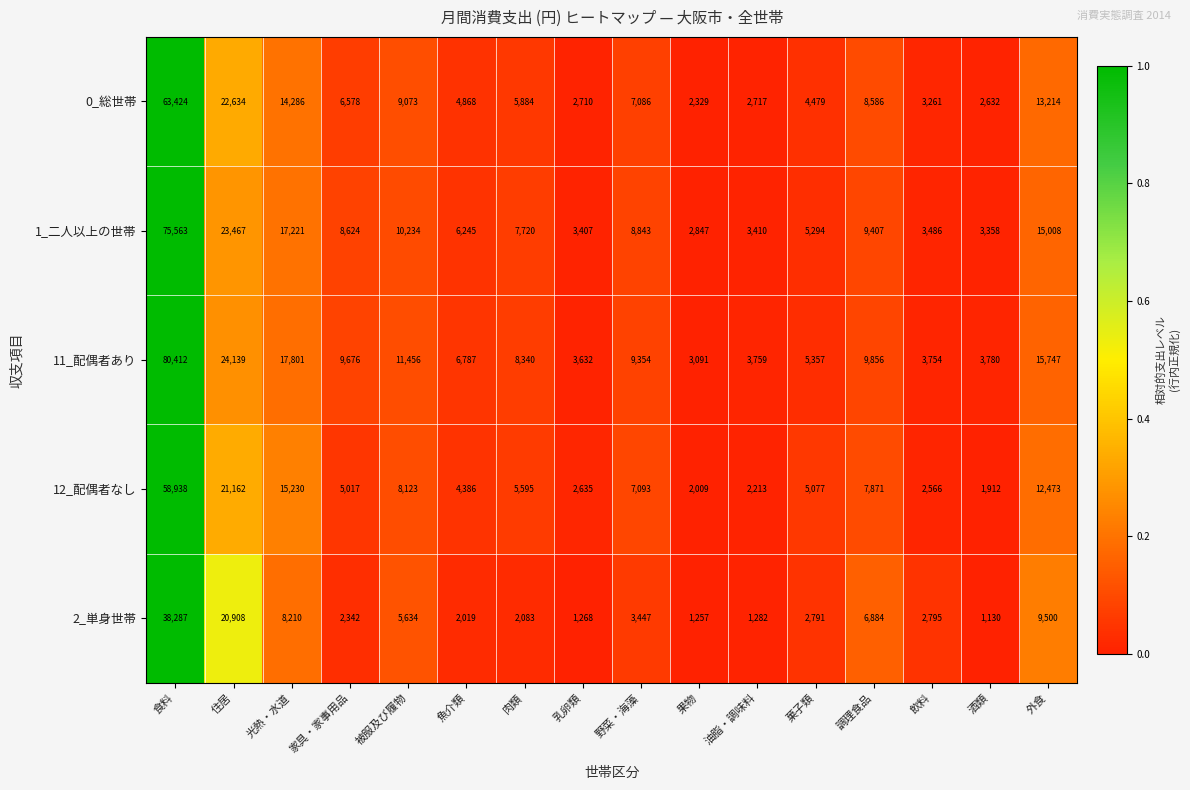

At 住居, list the series in order from largest to smallest.

11_配偶者あり, 1_二人以上の世帯, 0_総世帯, 12_配偶者なし, 2_単身世帯